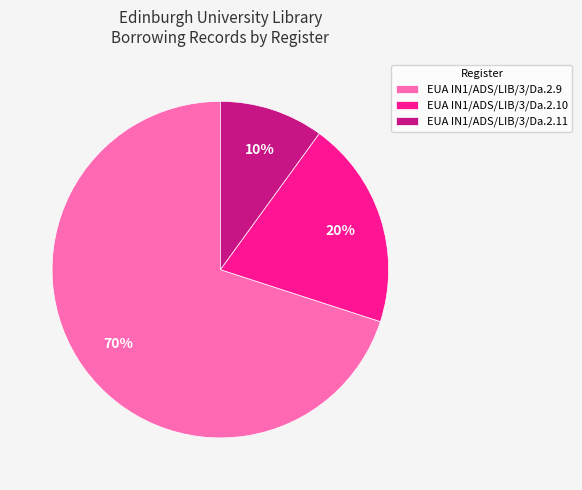

What is the smallest slice in the pie chart?

EUA IN1/ADS/LIB/3/Da.2.11